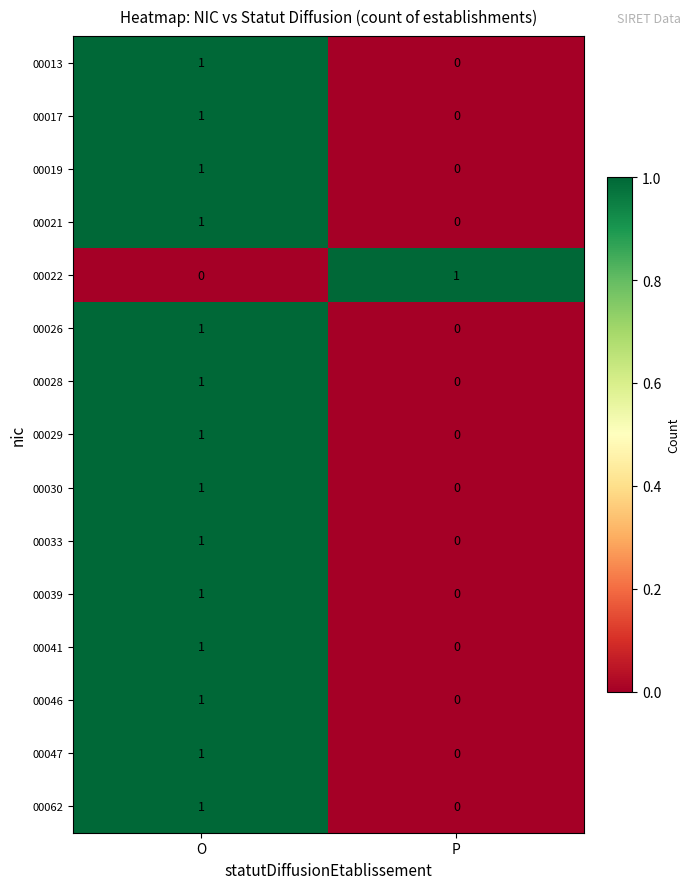

List the labels in order of 00033 value, smallest first.

P, O